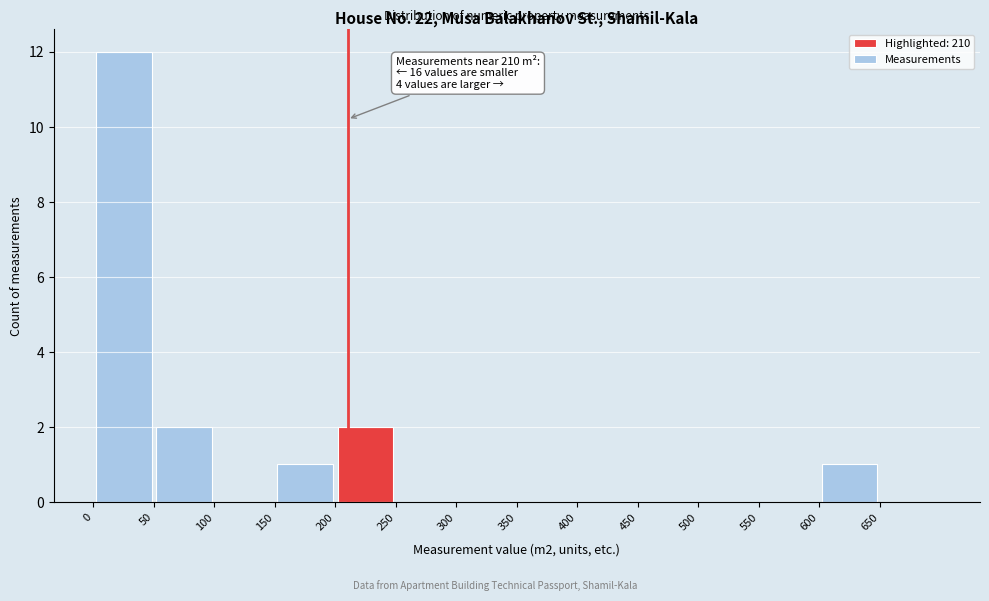

Which range on the x-axis has the tallest bar?

0 to 50